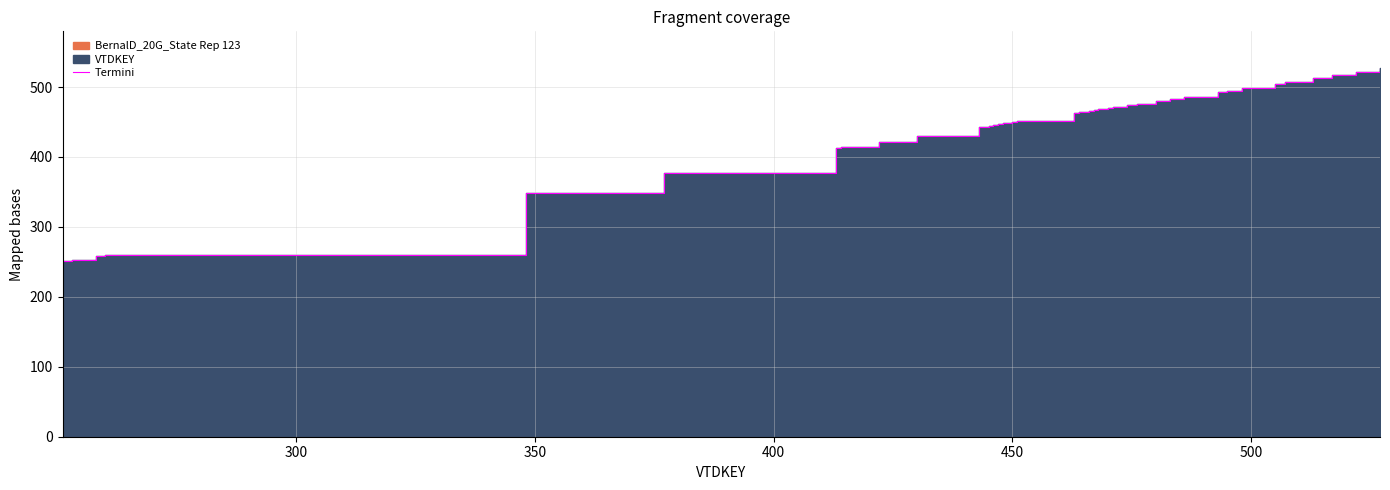

Does the chart display data point markers on the line(s)?

No